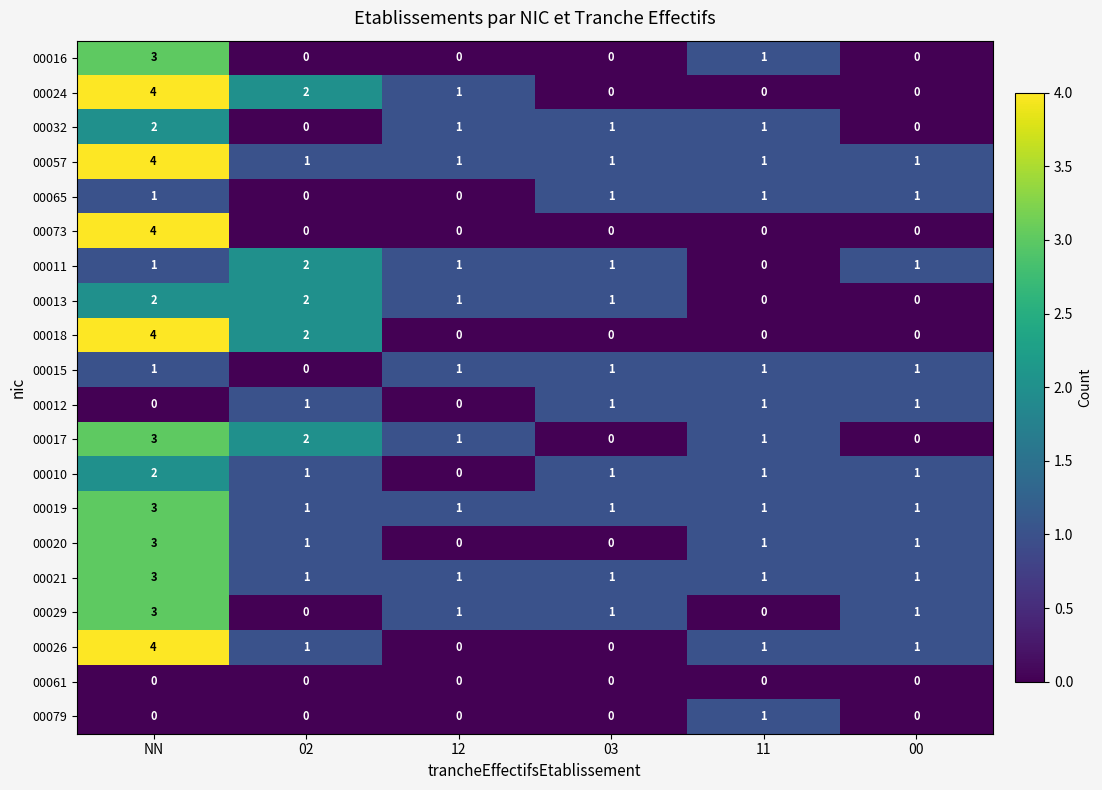

What is the total value across all series at 11?

13